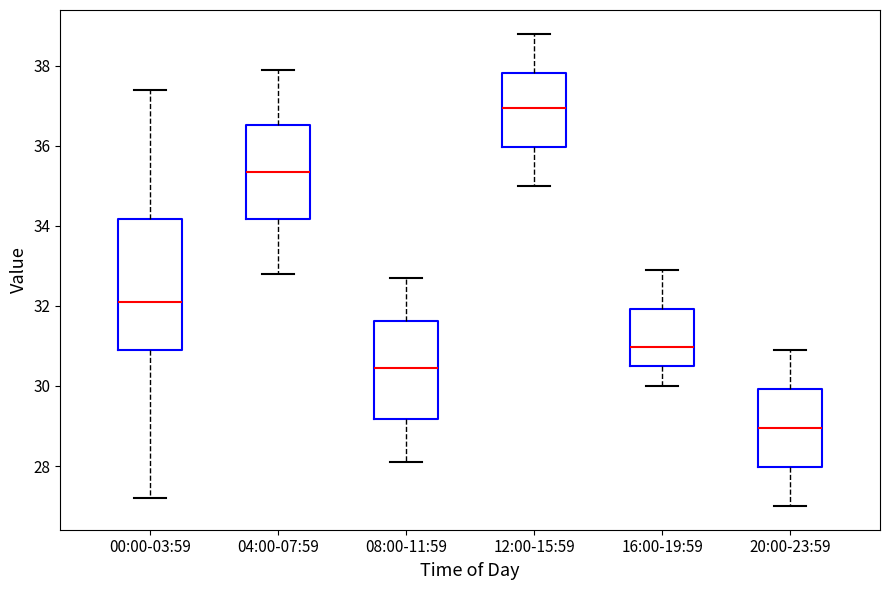

Reading left to right, read every box against the y-axis: the position of its median line, the range the box covers, and the ends of its whiskers. The values are not printed on the chart, so give them approximately, as read against the axis.

00:00-03:59: median 32.0, box 31.0 to 34.2, whiskers 27.2 to 37.4
04:00-07:59: median 35.4, box 34.2 to 36.6, whiskers 32.8 to 38.0
08:00-11:59: median 30.4, box 29.2 to 31.6, whiskers 28.2 to 32.8
12:00-15:59: median 37.0, box 36.0 to 37.8, whiskers 35.0 to 38.8
16:00-19:59: median 31.0, box 30.4 to 32.0, whiskers 30.0 to 33.0
20:00-23:59: median 29.0, box 28.0 to 30.0, whiskers 27.0 to 31.0